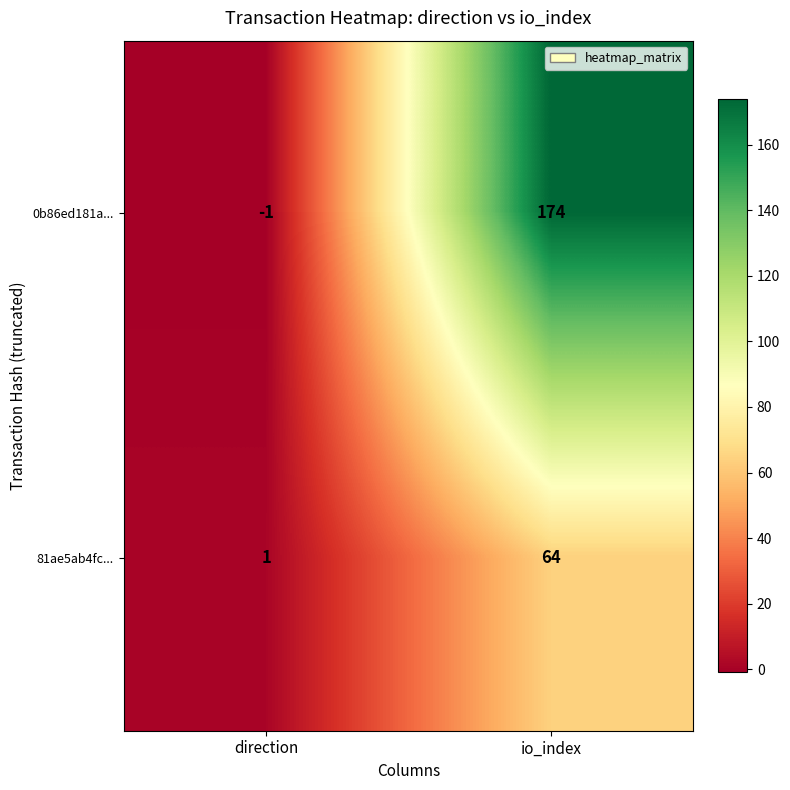

How many data points does each series have?

2